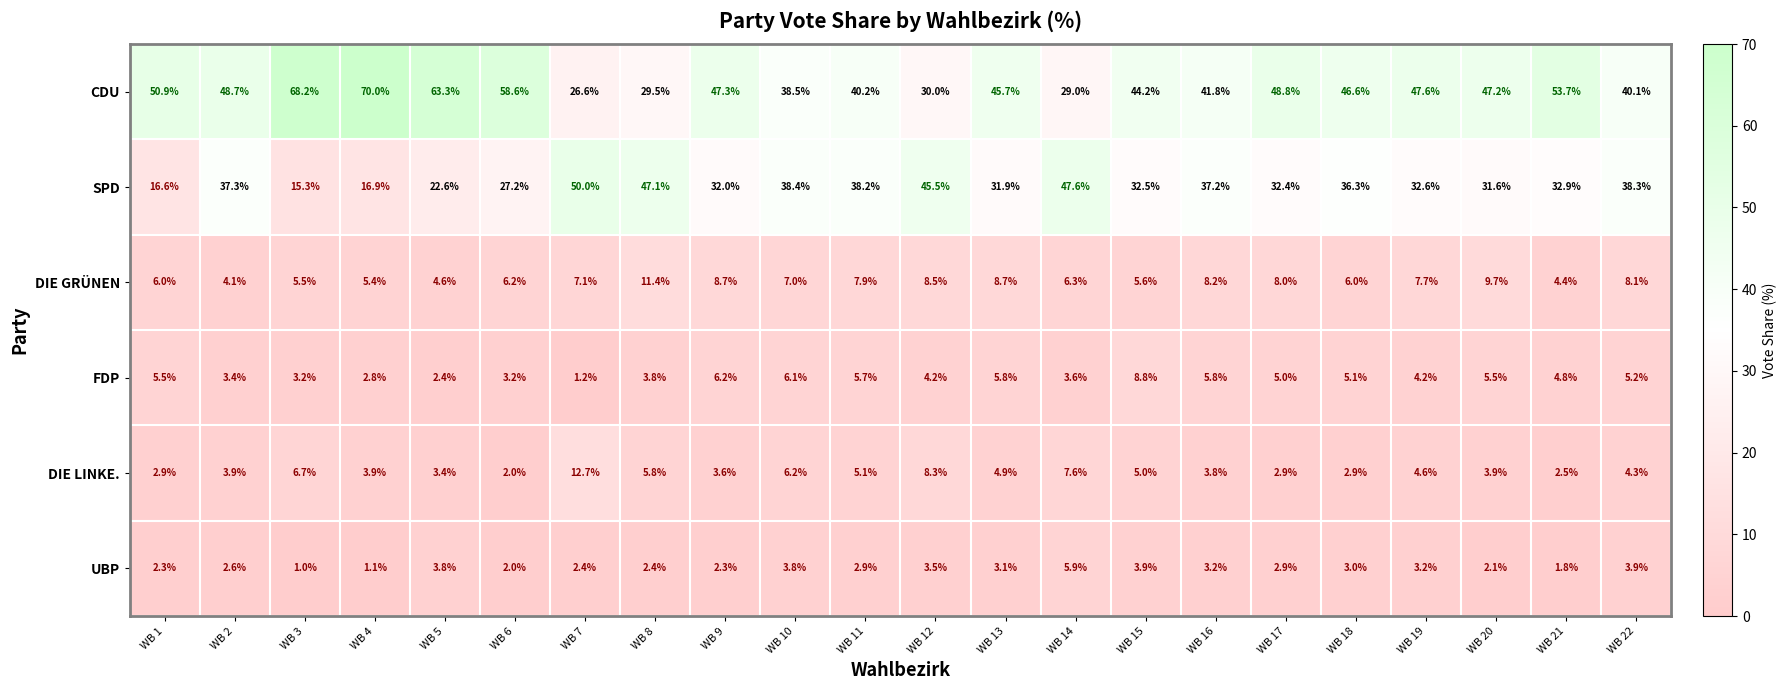

True or false: CDU has a value of 26.0 at WB 1.

False